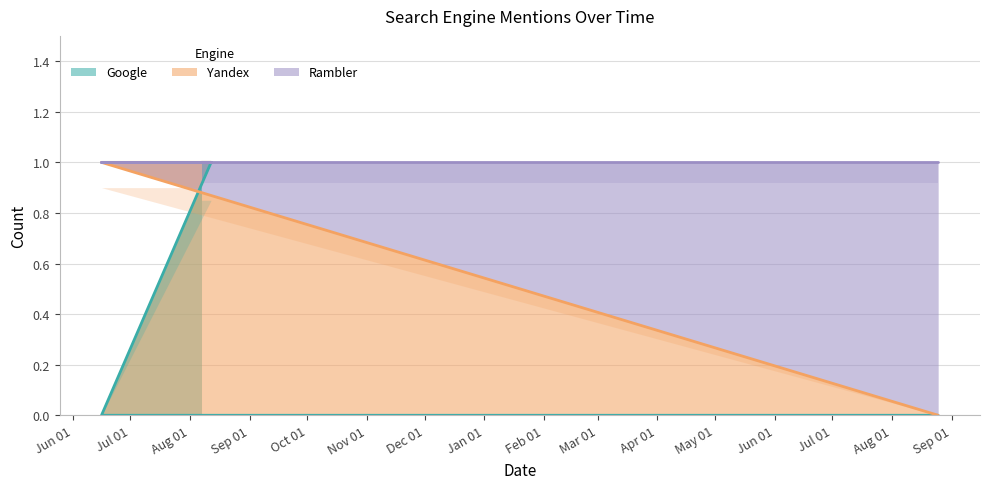

What is the highest value of the Google series?

1